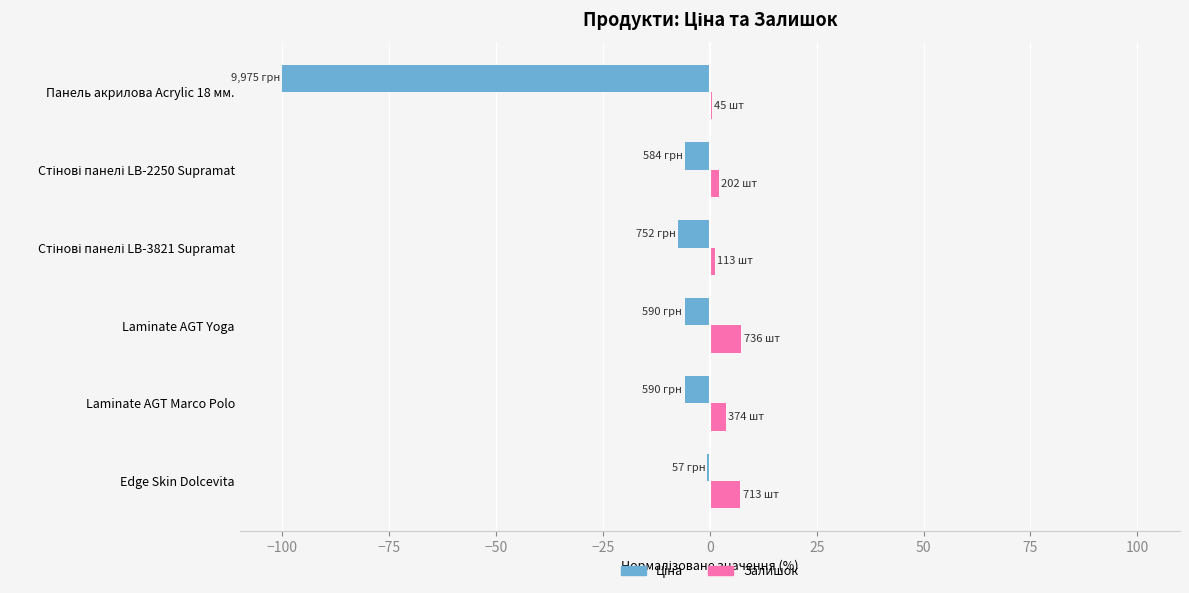

What is the sum of all Залишок values?

21.9